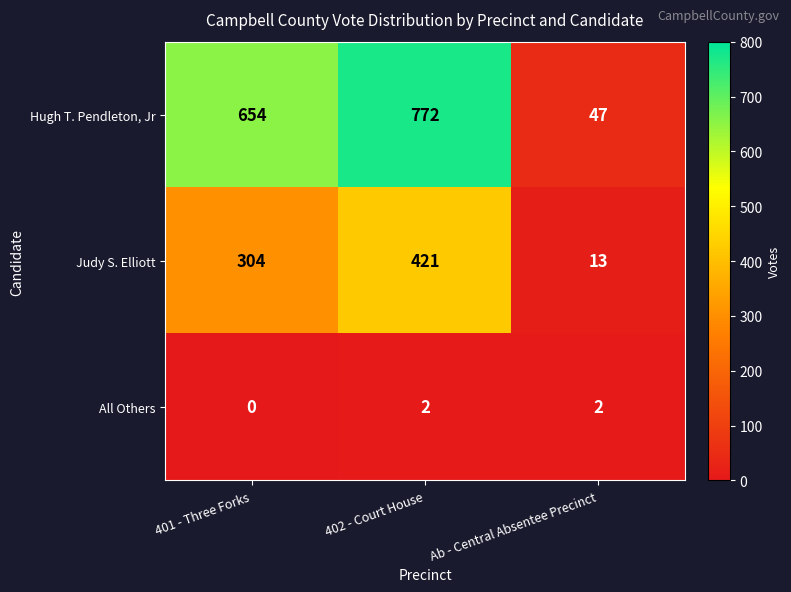

What is the average value of the Judy S. Elliott series?

246